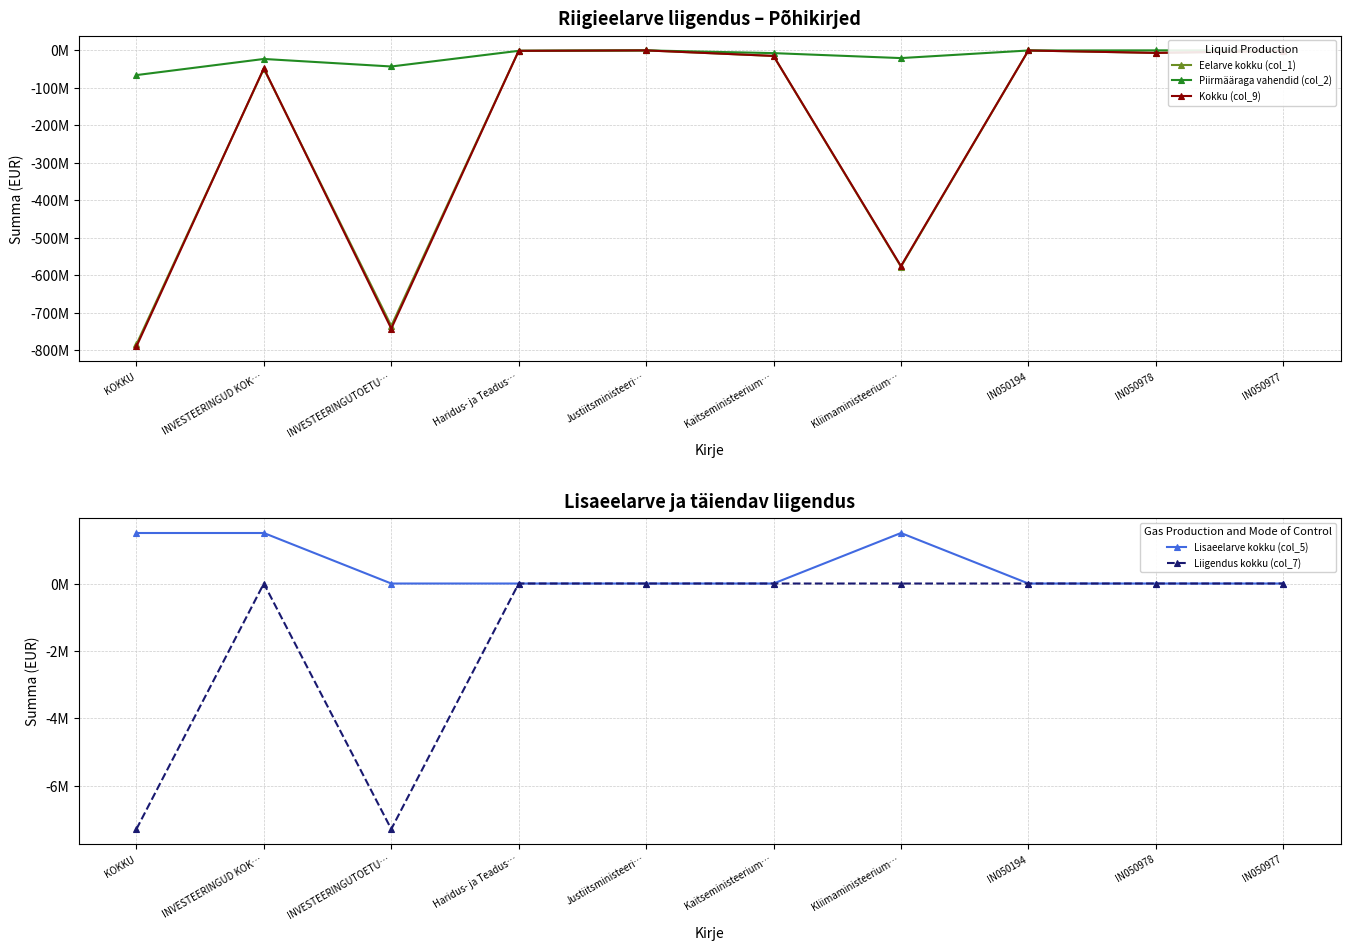

What is the label of the 5th point from the left?

Justiitsministeeri…